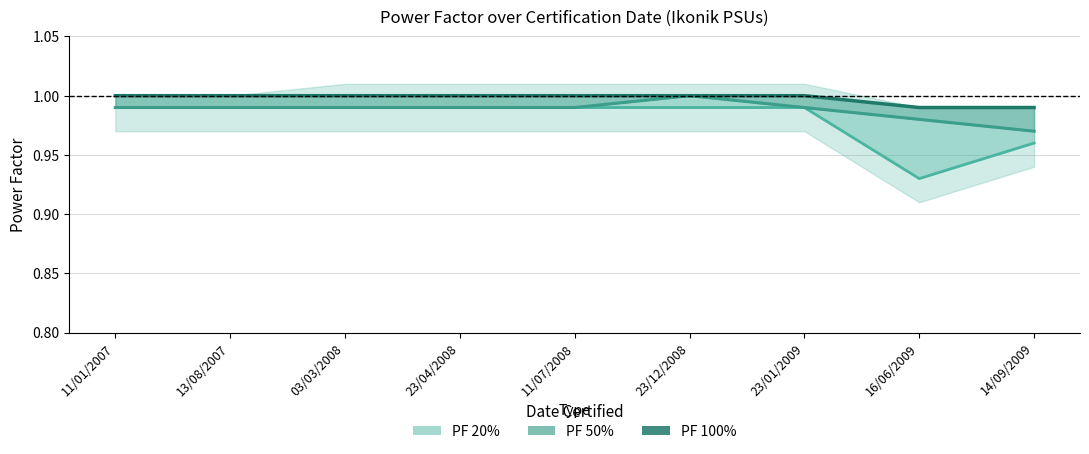

Reading left to right, list all the values displayed in this chart.

11/01/2007=1.0	13/08/2007=1.0	03/03/2008=1.0	23/04/2008=1.0	11/07/2008=1.0	23/12/2008=1.0	23/01/2009=1.0	16/06/2009=1.0	14/09/2009=1.0